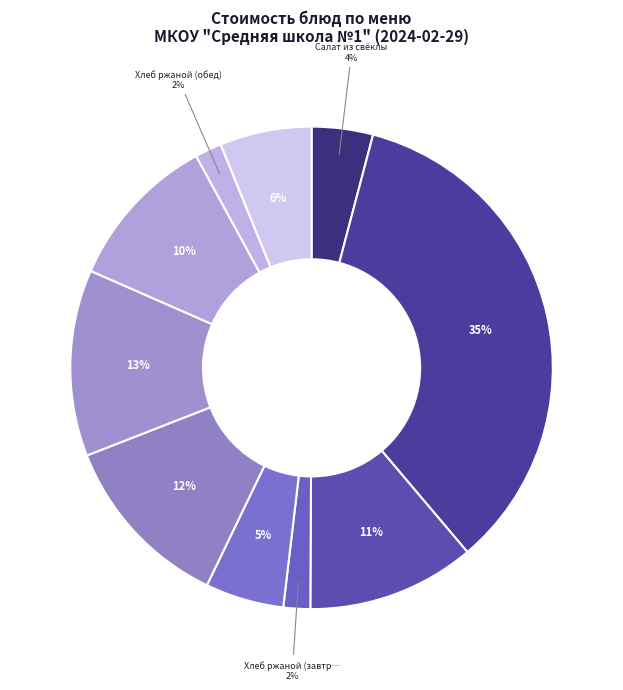

How many slices are in this pie chart?

10